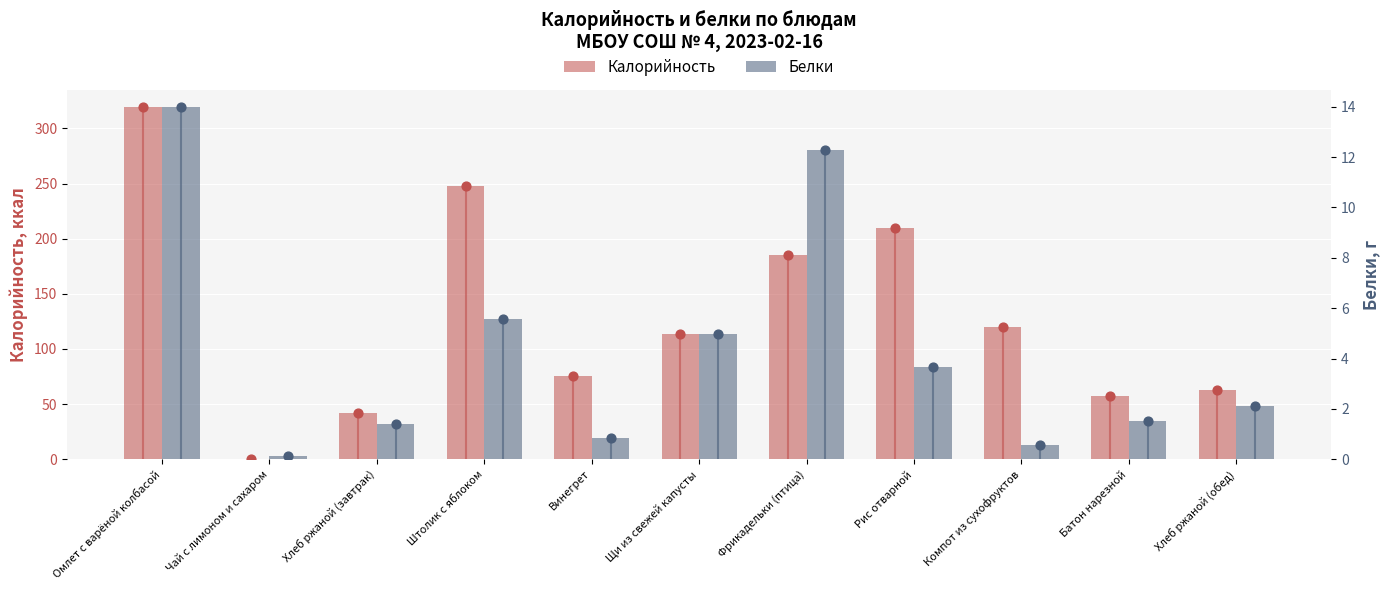

At which category is the sum across all series the highest?

Омлет с варёной колбасой